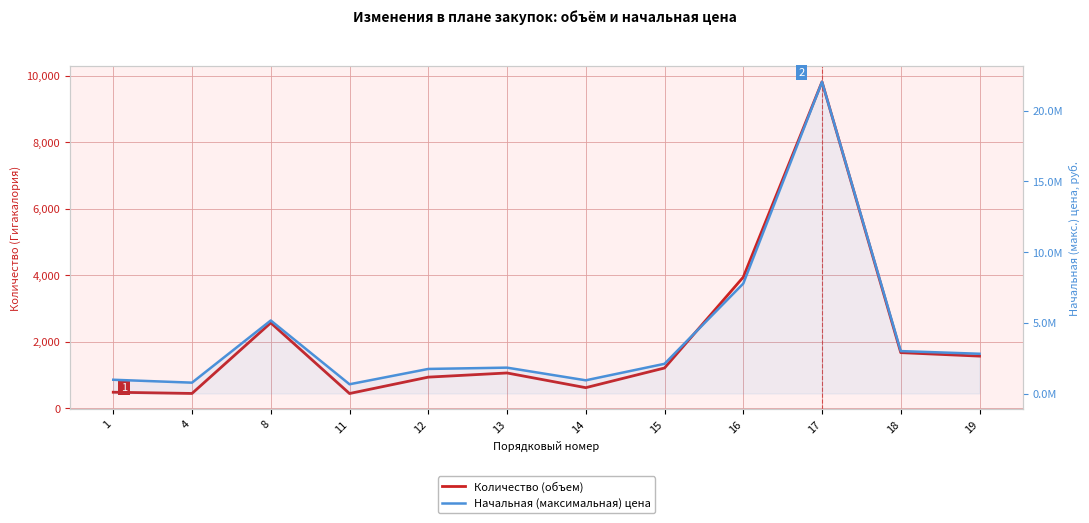

Where is Начальная (максимальная) цена nearest to the value 11343692?

16